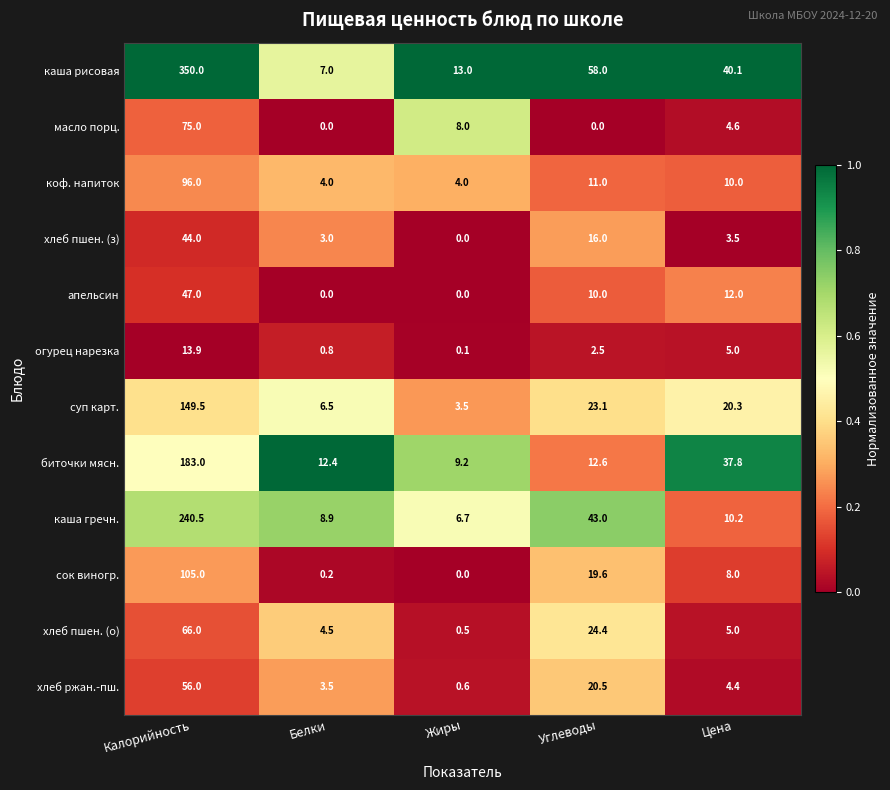

The value of каша рисовая at Цена is 27.9. True or false?

False